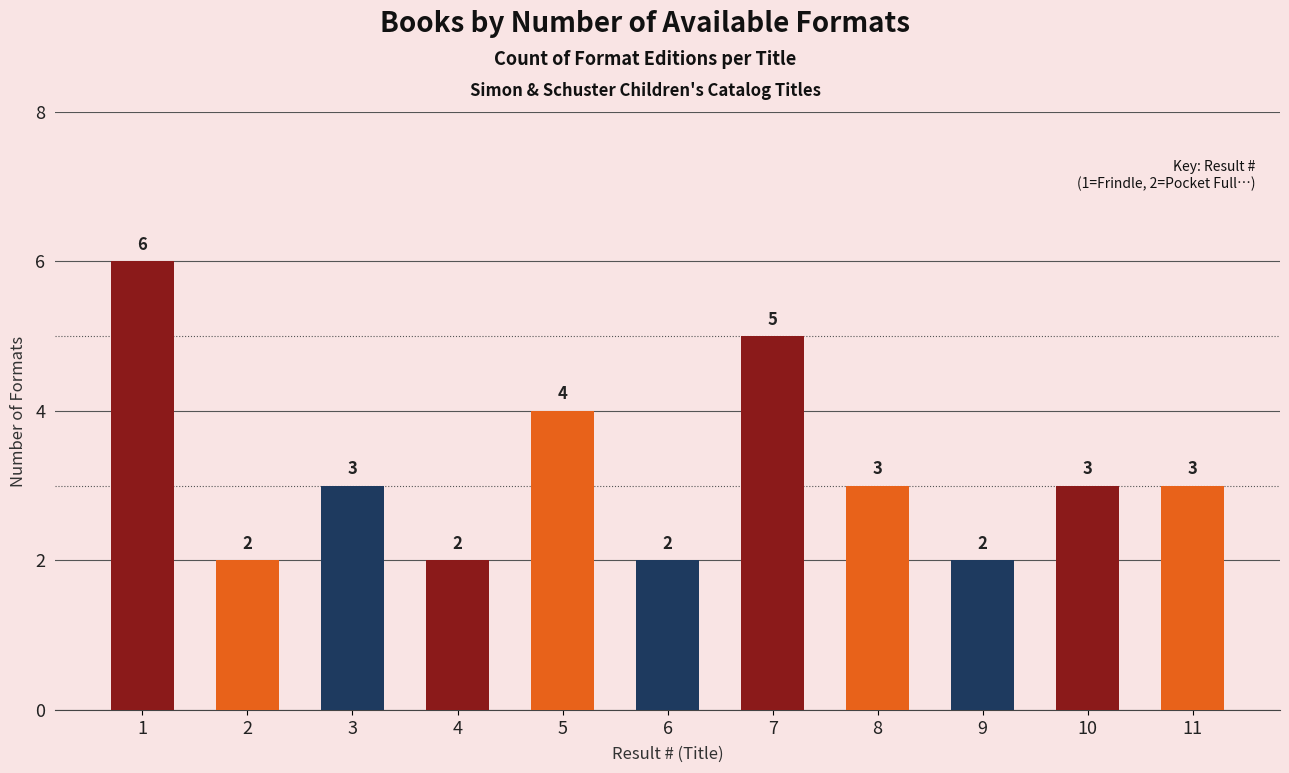

Are the bars grouped side by side (vs. stacked)?

No